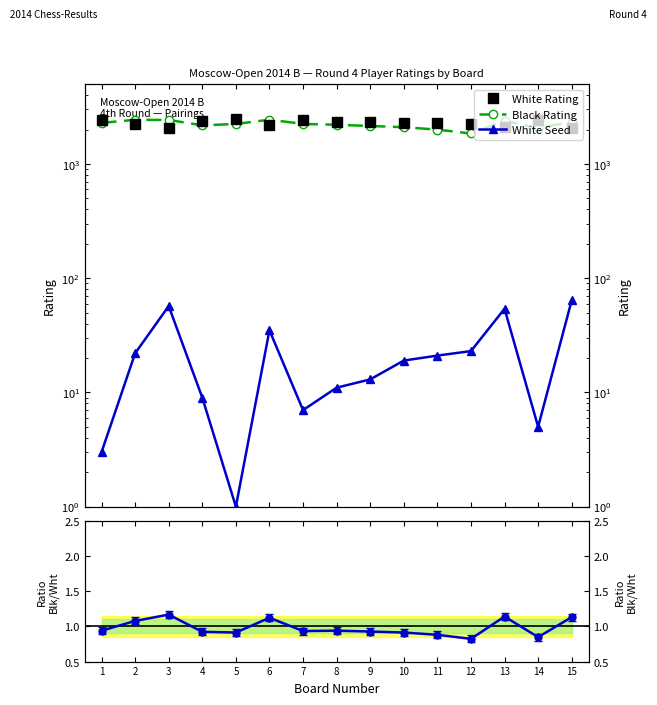

True or false: White Seed has a value of 1.0 at 5.

True